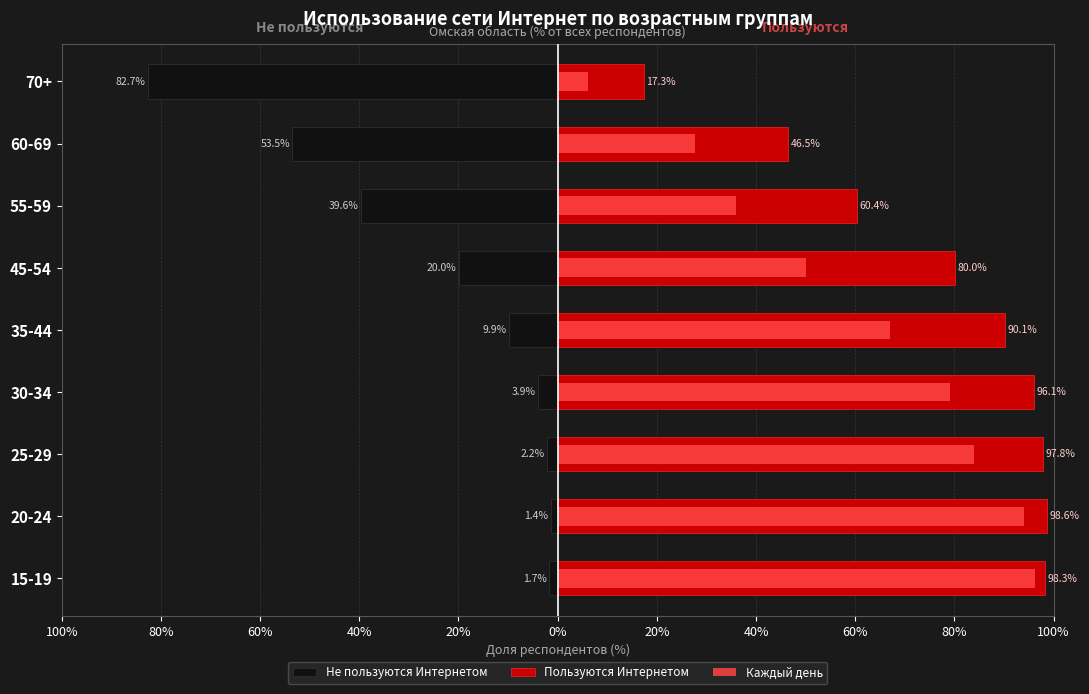

What is the smallest value displayed?

-82.7